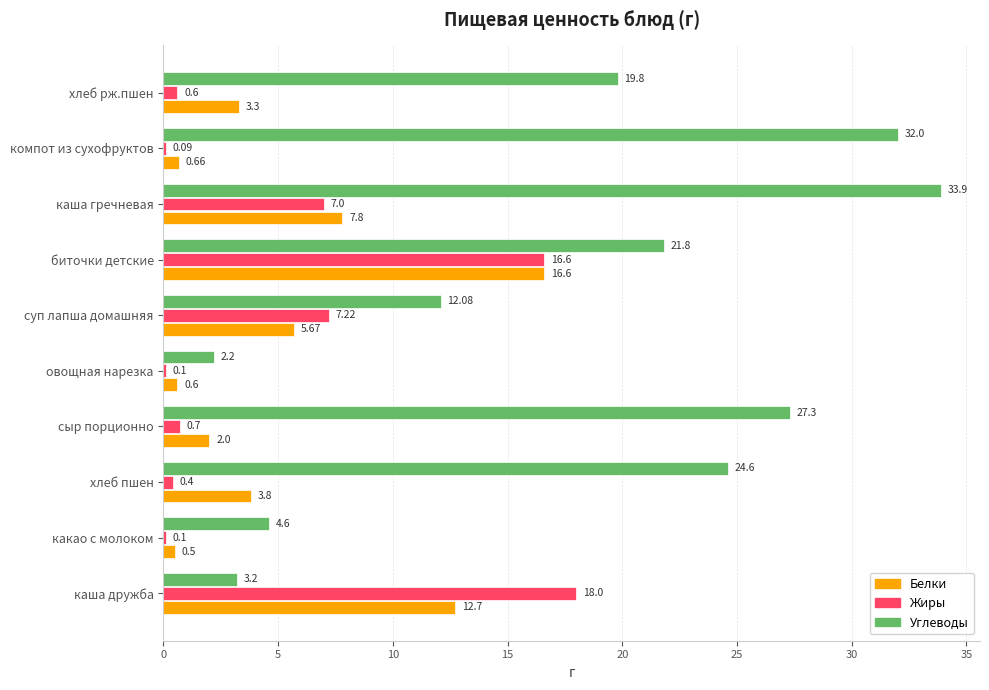

Which series has the largest total across all categories?

Углеводы